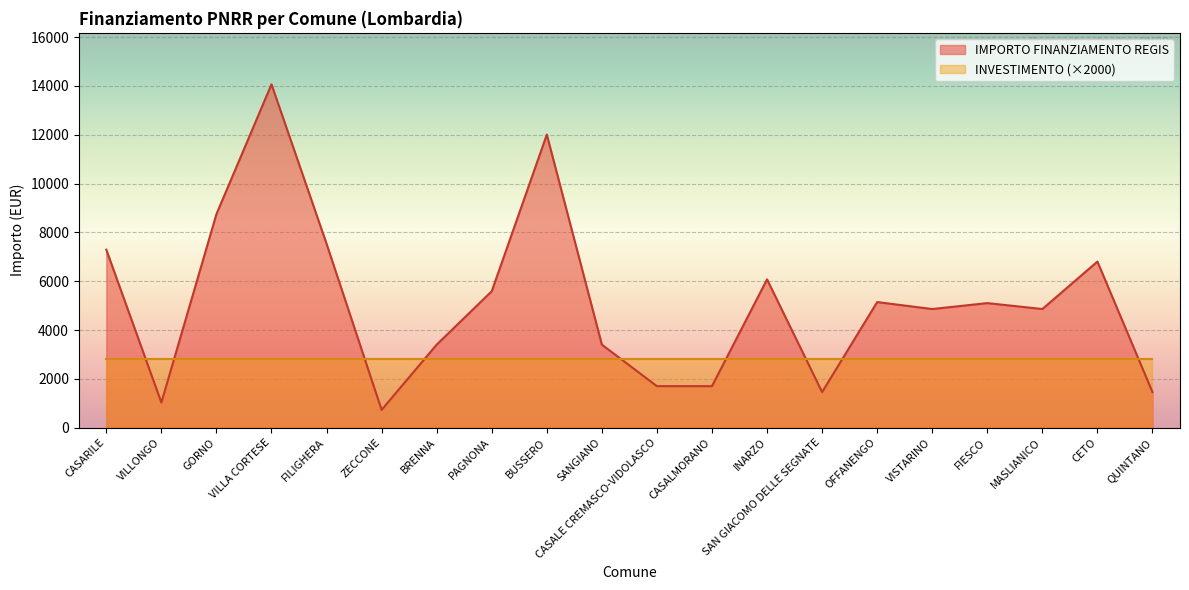

At which label is the value closest to 7396?

CASARILE